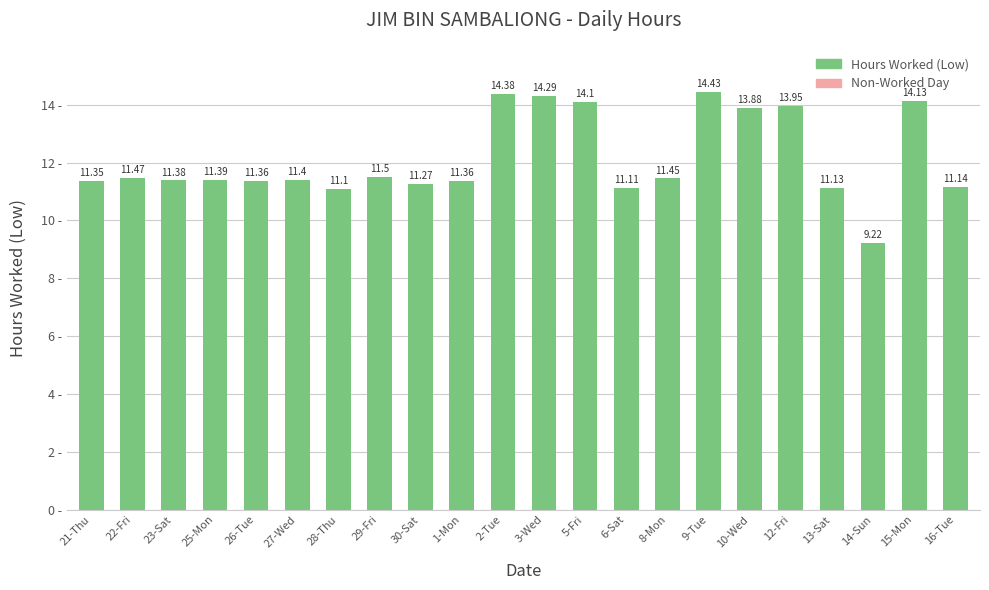

At which category does the chart reach its peak across all series?

9-Tue